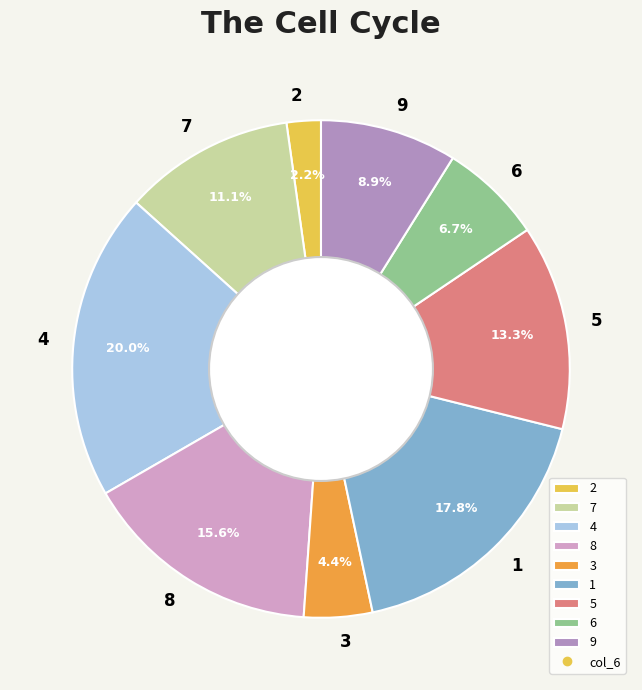

What is the total percentage of 3 and 9?

13.3%